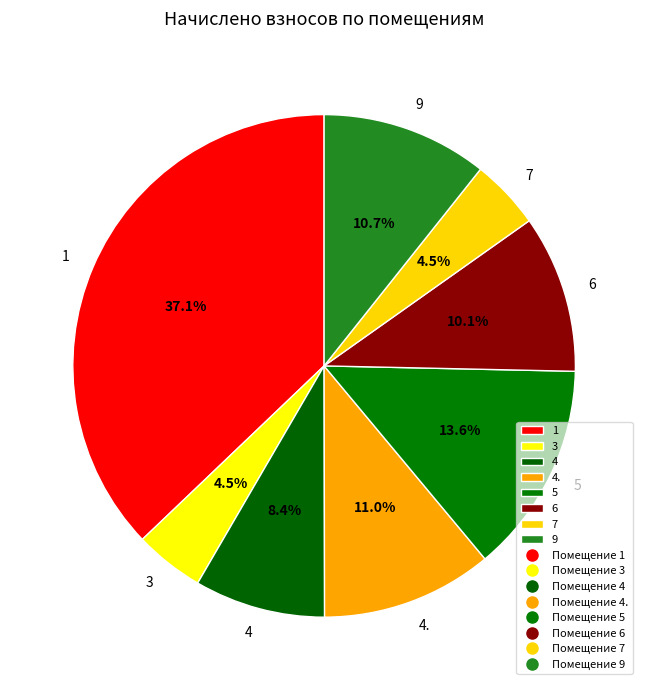

To the nearest percent, what percentage of the pie is 4?

8%